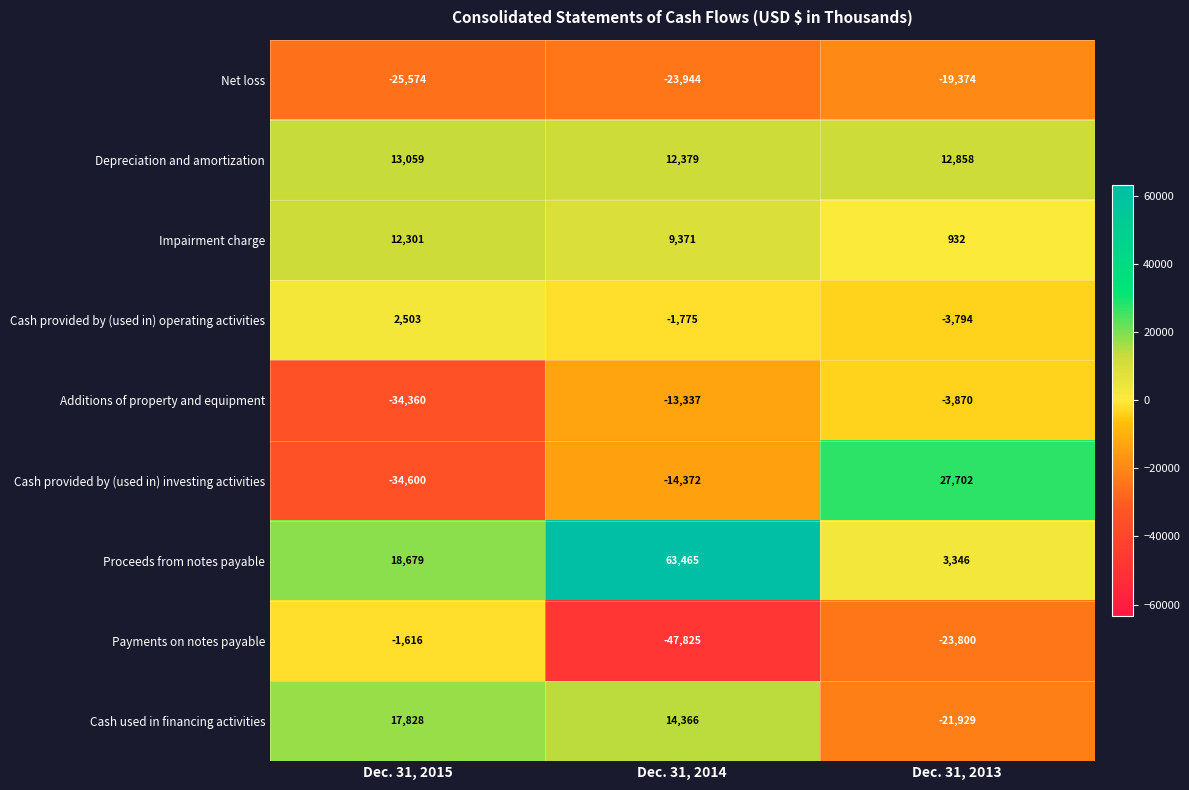

Reading left to right, list all the values displayed in this chart.

Net loss: Dec. 31, 2015=-25574	Dec. 31, 2014=-23944	Dec. 31, 2013=-19374
Depreciation and amortization: Dec. 31, 2015=13059	Dec. 31, 2014=12379	Dec. 31, 2013=12858
Impairment charge: Dec. 31, 2015=12301	Dec. 31, 2014=9371	Dec. 31, 2013=932
Cash provided by (used in) operating activities: Dec. 31, 2015=2503	Dec. 31, 2014=-1775	Dec. 31, 2013=-3794
Additions of property and equipment: Dec. 31, 2015=-34360	Dec. 31, 2014=-13337	Dec. 31, 2013=-3870
Cash provided by (used in) investing activities: Dec. 31, 2015=-34600	Dec. 31, 2014=-14372	Dec. 31, 2013=27702
Proceeds from notes payable: Dec. 31, 2015=18679	Dec. 31, 2014=63465	Dec. 31, 2013=3346
Payments on notes payable: Dec. 31, 2015=-1616	Dec. 31, 2014=-47825	Dec. 31, 2013=-23800
Cash used in financing activities: Dec. 31, 2015=17828	Dec. 31, 2014=14366	Dec. 31, 2013=-21929